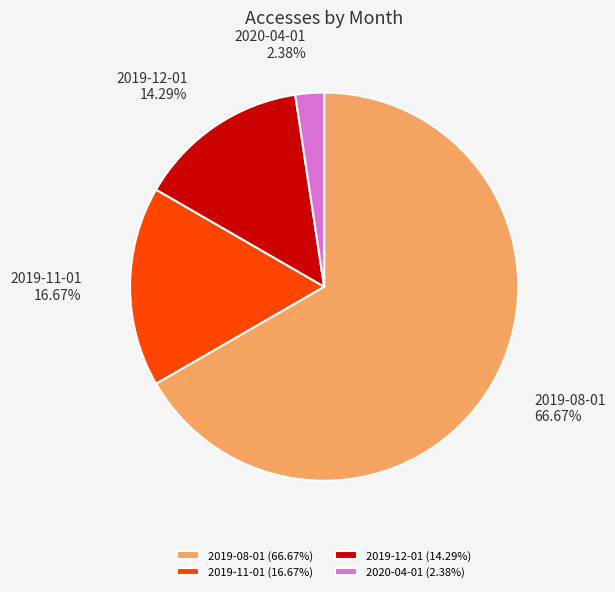

True or false: 2020-04-01 accounts for 2% of the total.

True